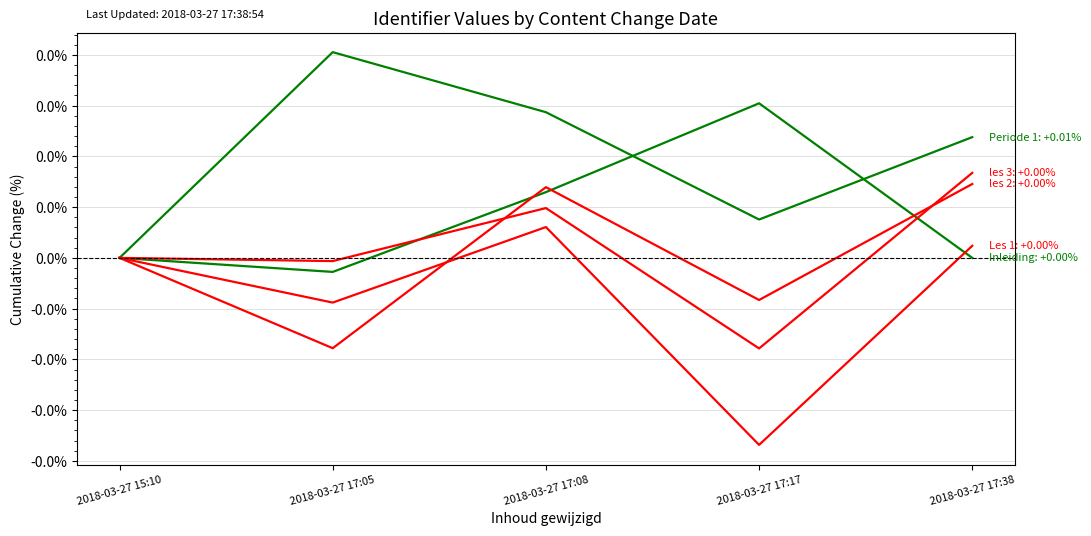

Does the chart display data point markers on the line(s)?

No